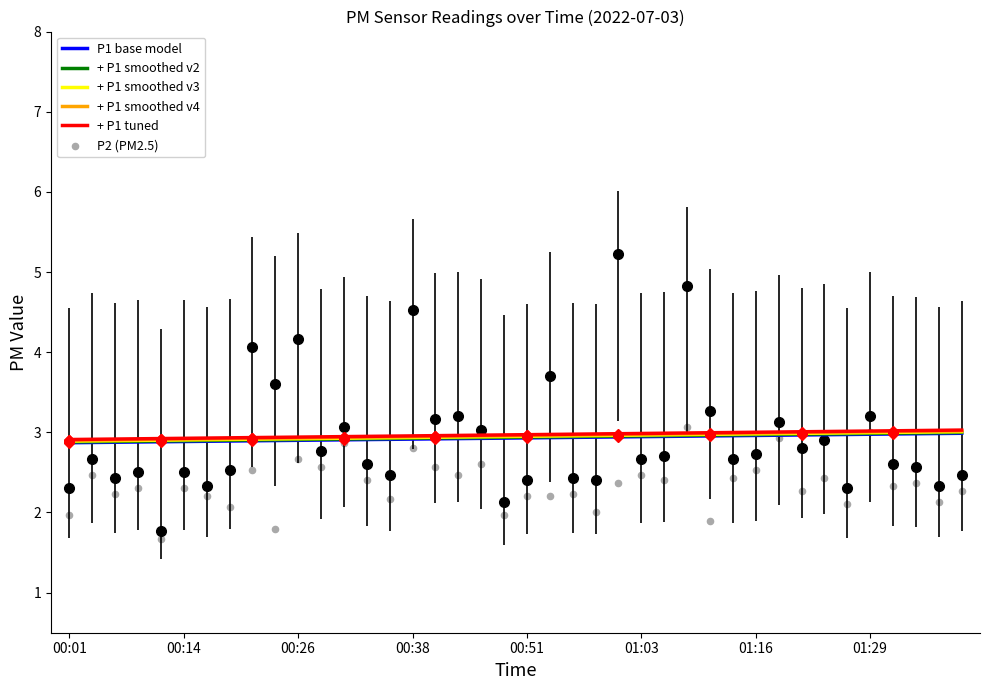

Which series contains the lowest Y value?

P2 (PM2.5)